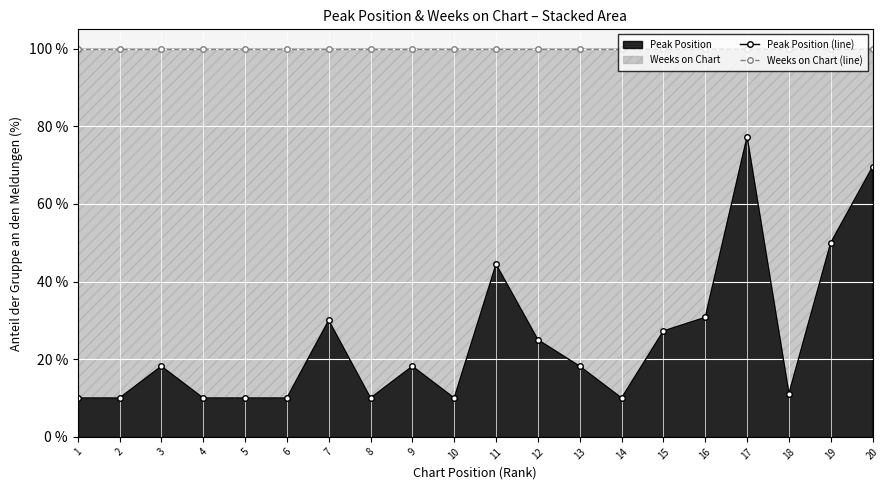

How many interior local peaks does the Peak Position (line) series have?

5